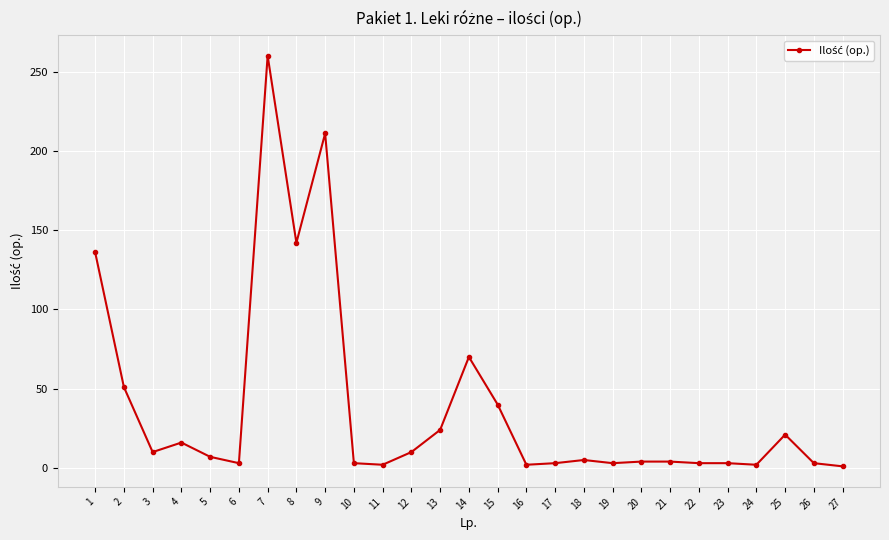

Approximately how many times larger is the value at 22 compared to 17?

1.0